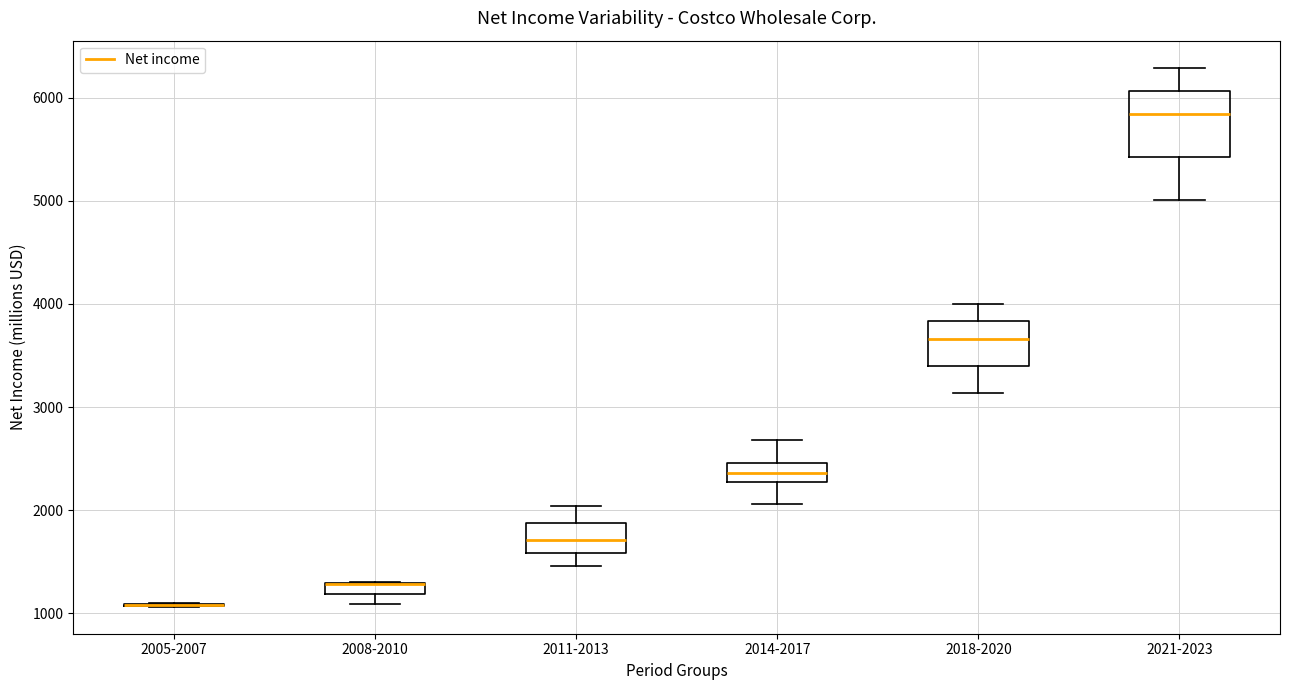

Comparing the boxes themselves (not the whiskers), which one is the tallest?

2021-2023